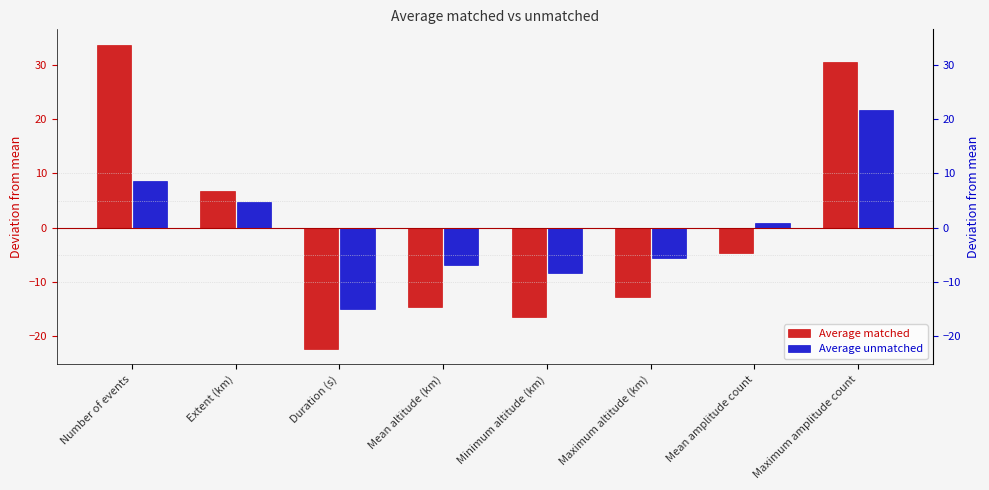

How many categories are shown in the chart?

8